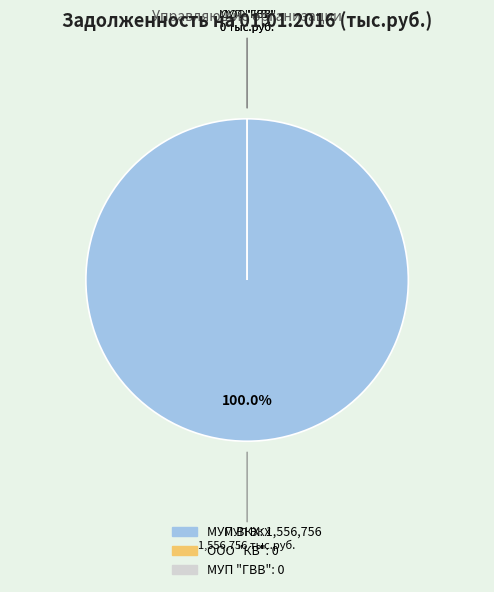

Is it true that МУП ВКХ is 93% of the pie?

False